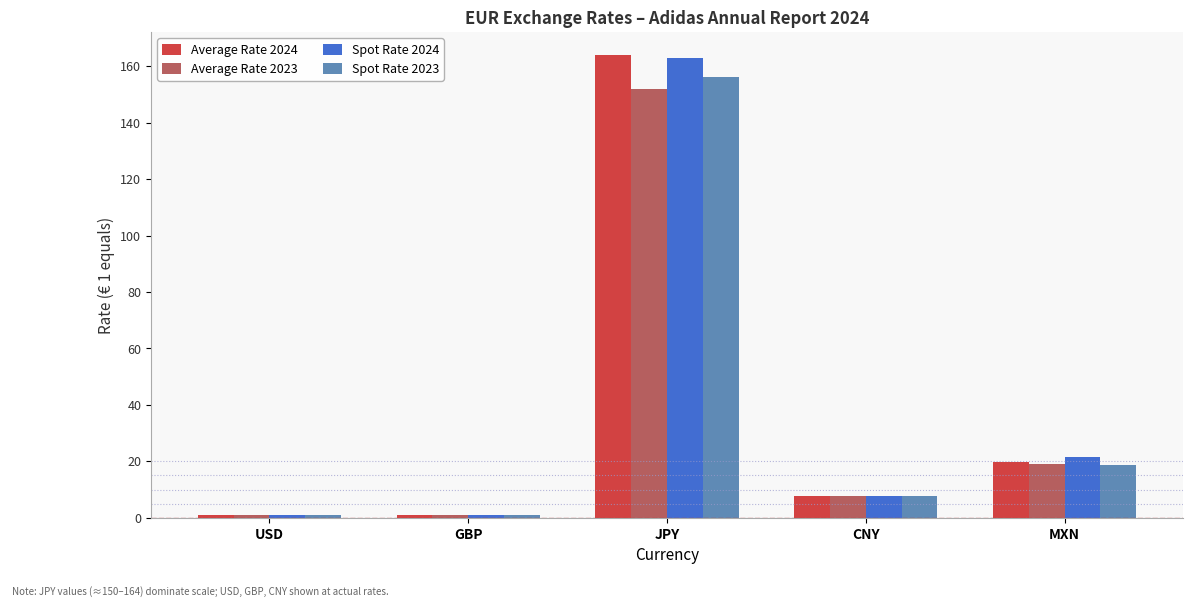

The Average Rate 2023 series shows 19.2 at MXN. True or false?

True